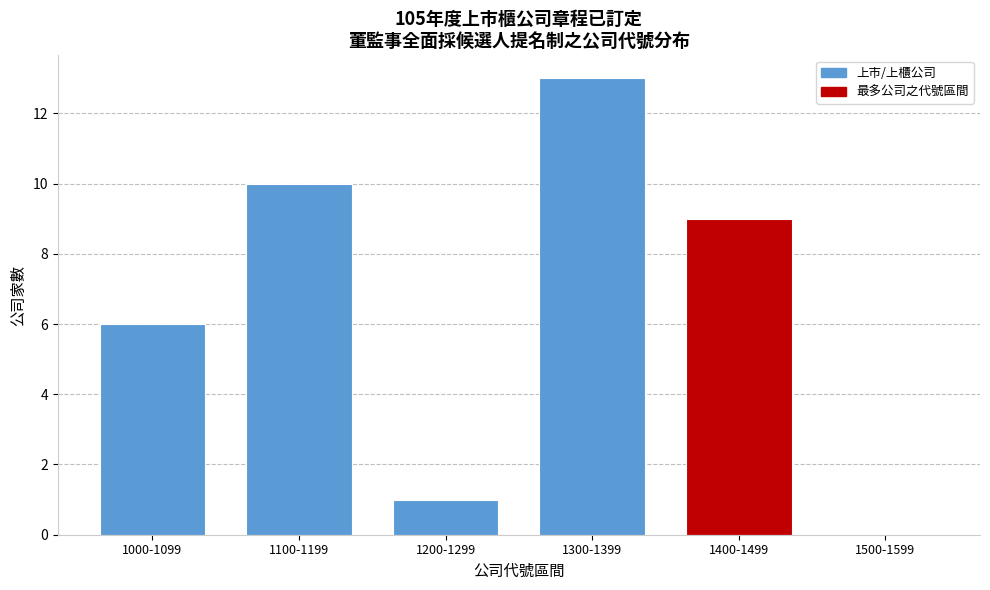

Reading right to left, what are all the values shown in this chart?

1500-1599=0	1400-1499=9	1300-1399=13	1200-1299=1	1100-1199=10	1000-1099=6